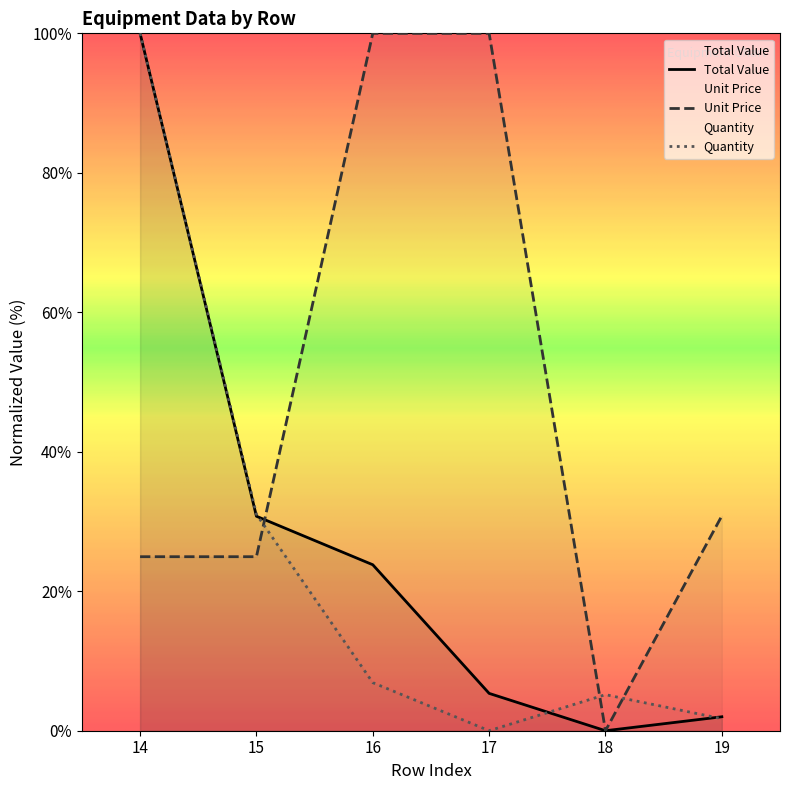

What is the greatest value displayed?

100.0